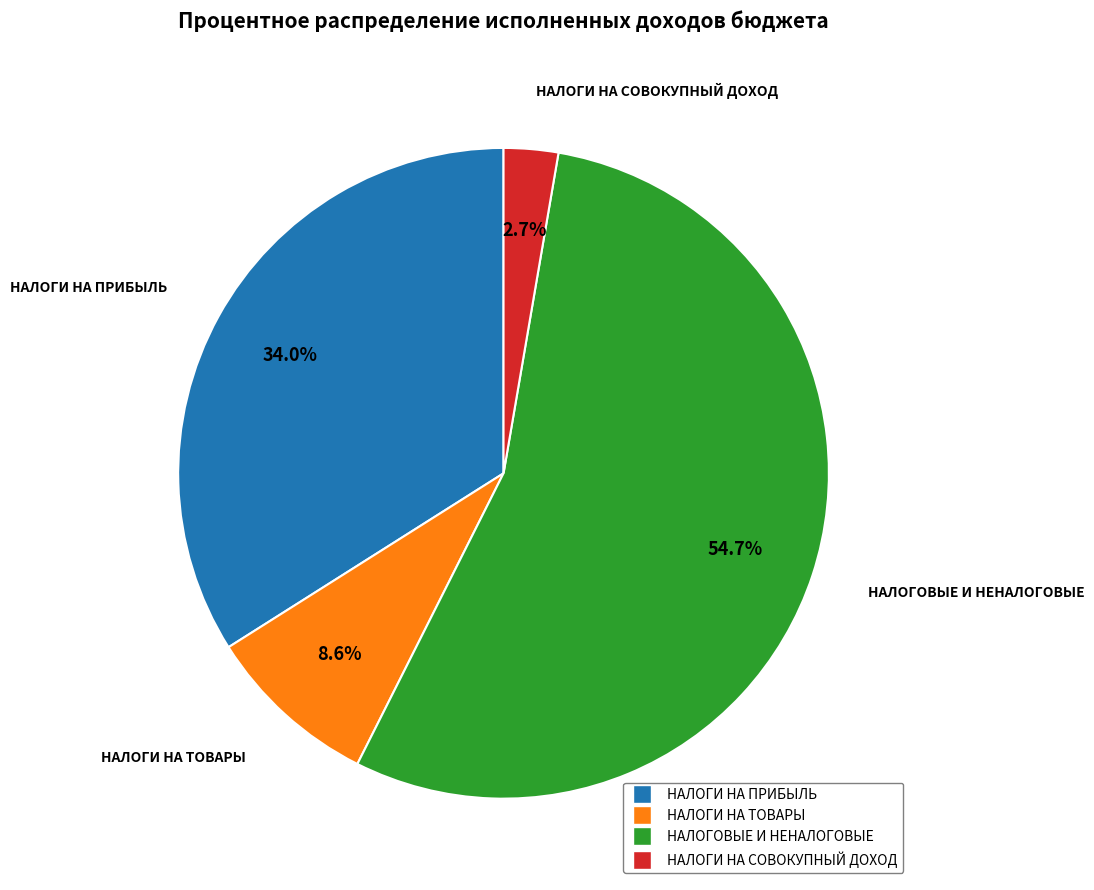

Is there any slice that represents more than half of the pie?

Yes